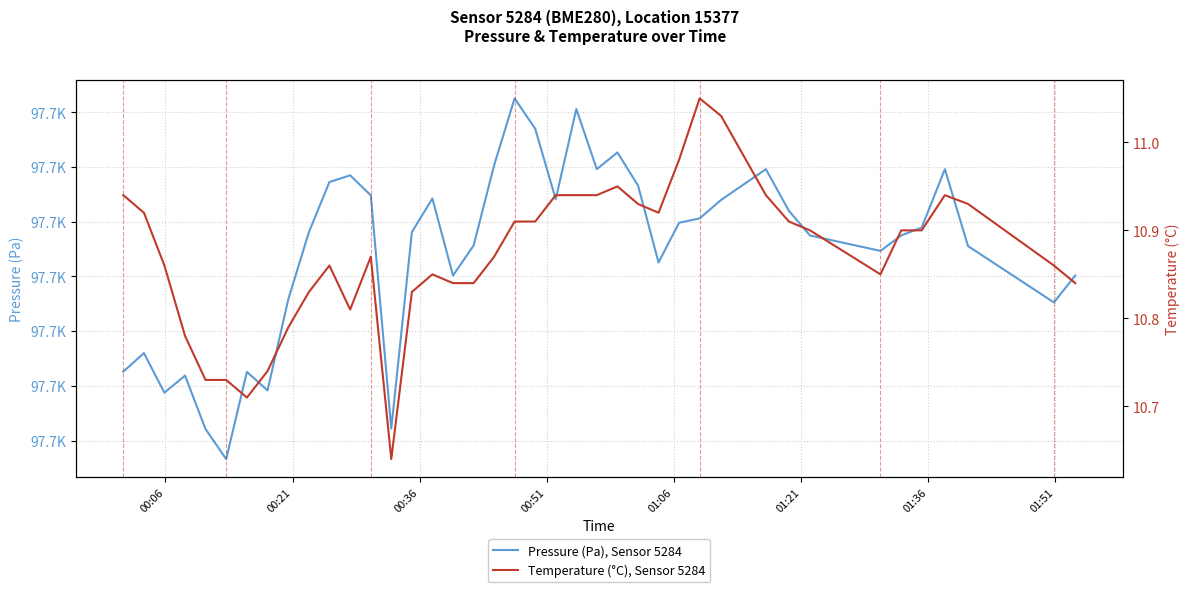

What is the spread (max minus min) of values at 01:51?

97668.8